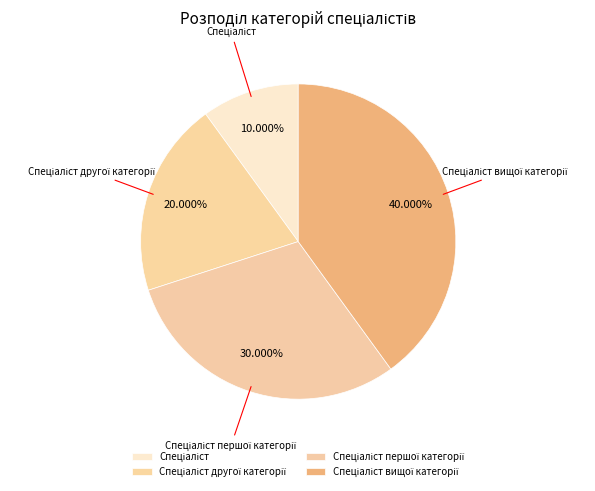

Is there any slice that represents more than half of the pie?

No